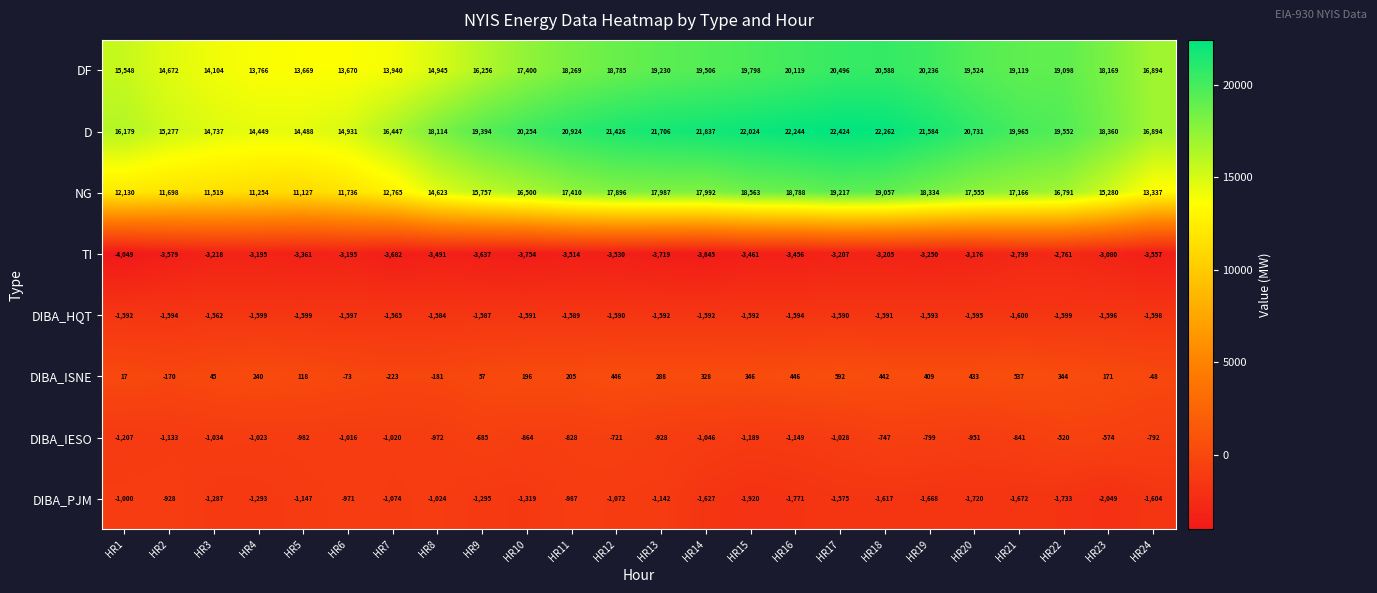

How many categories are shown in the chart?

24